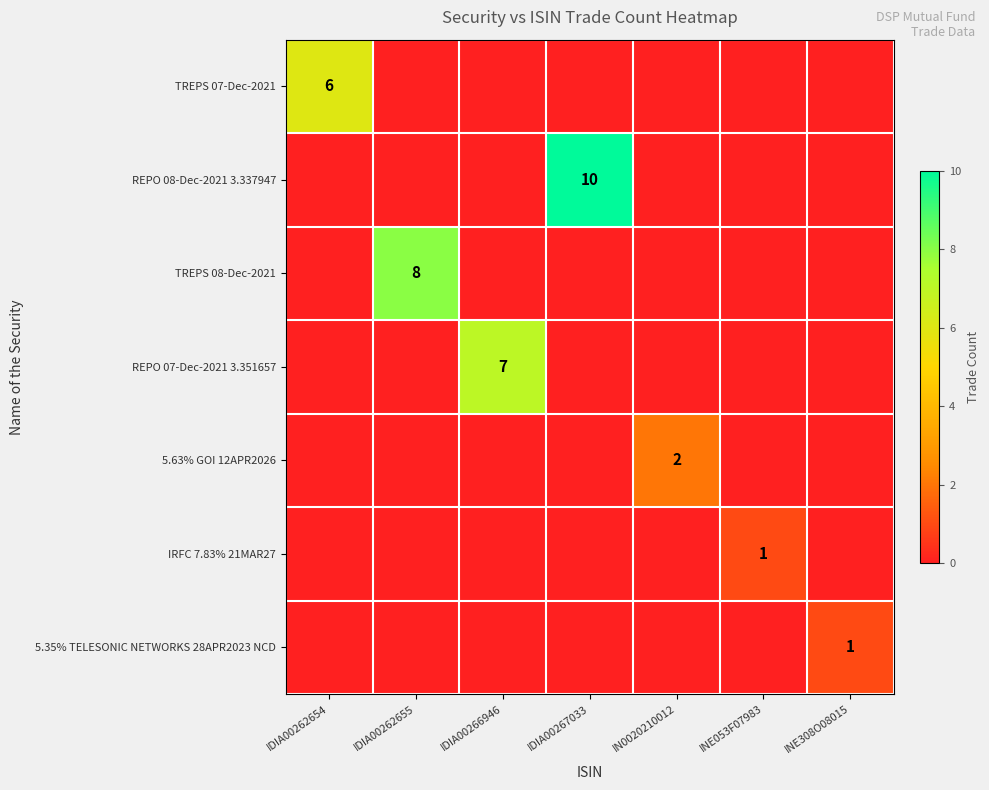

Is the value of TREPS 07-Dec-2021 at IDIA00262654 greater than the value of REPO 07-Dec-2021 3.351657 at IDIA00266946?

No